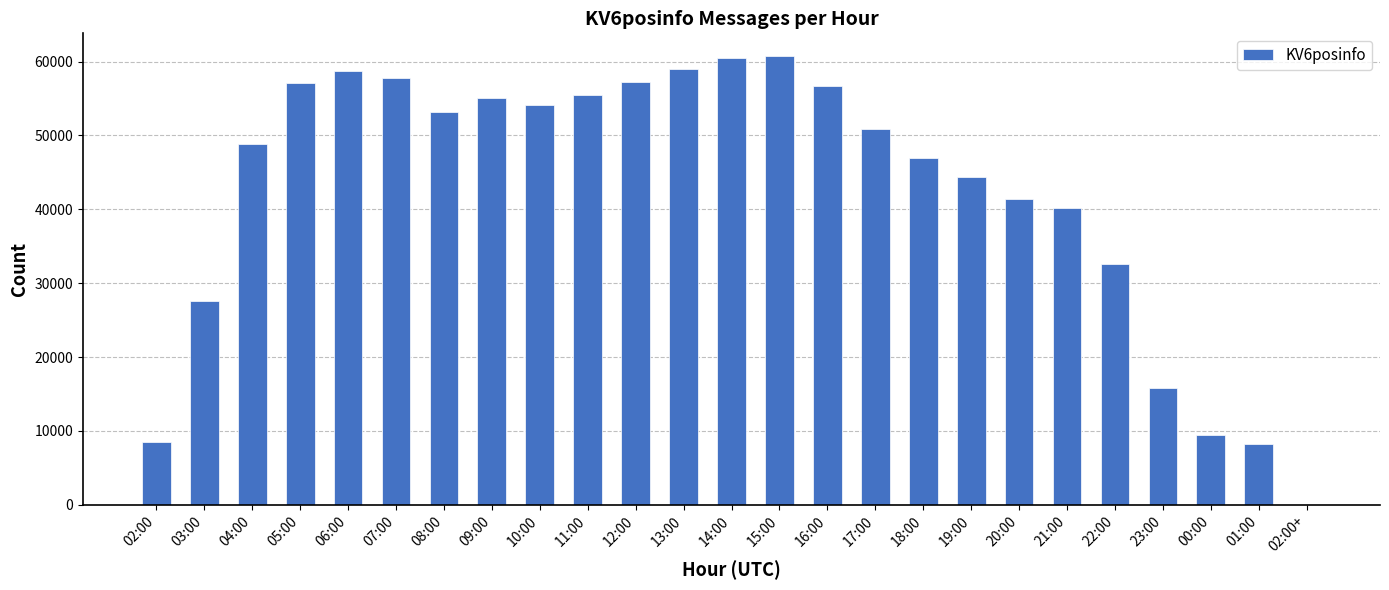

What is the maximum value shown in the chart?

60779